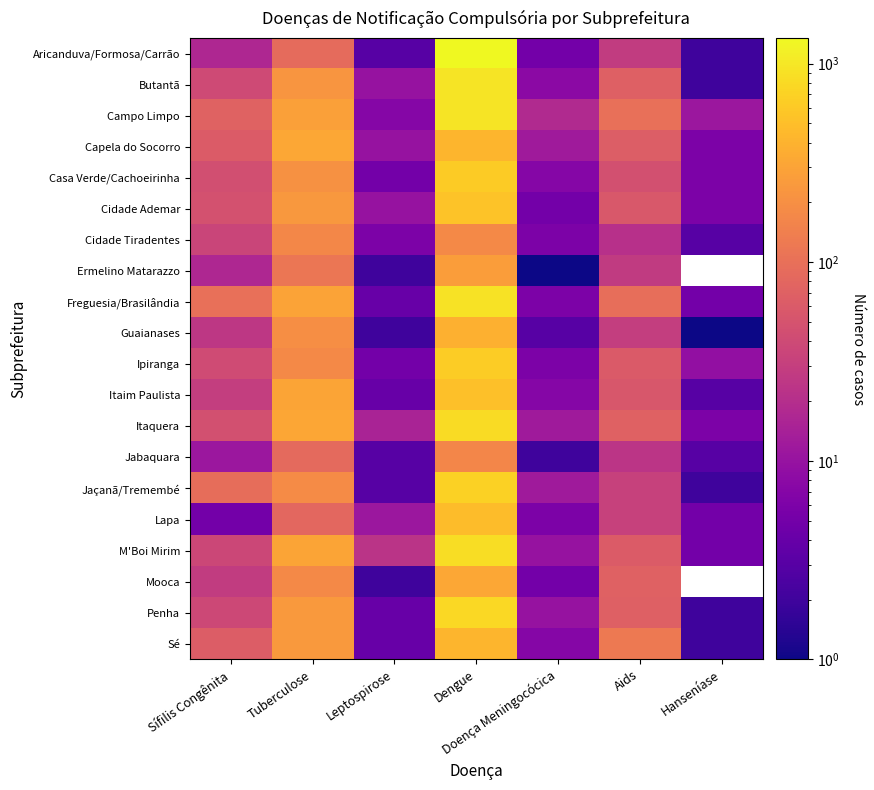

What is the greatest value displayed?

1346.0